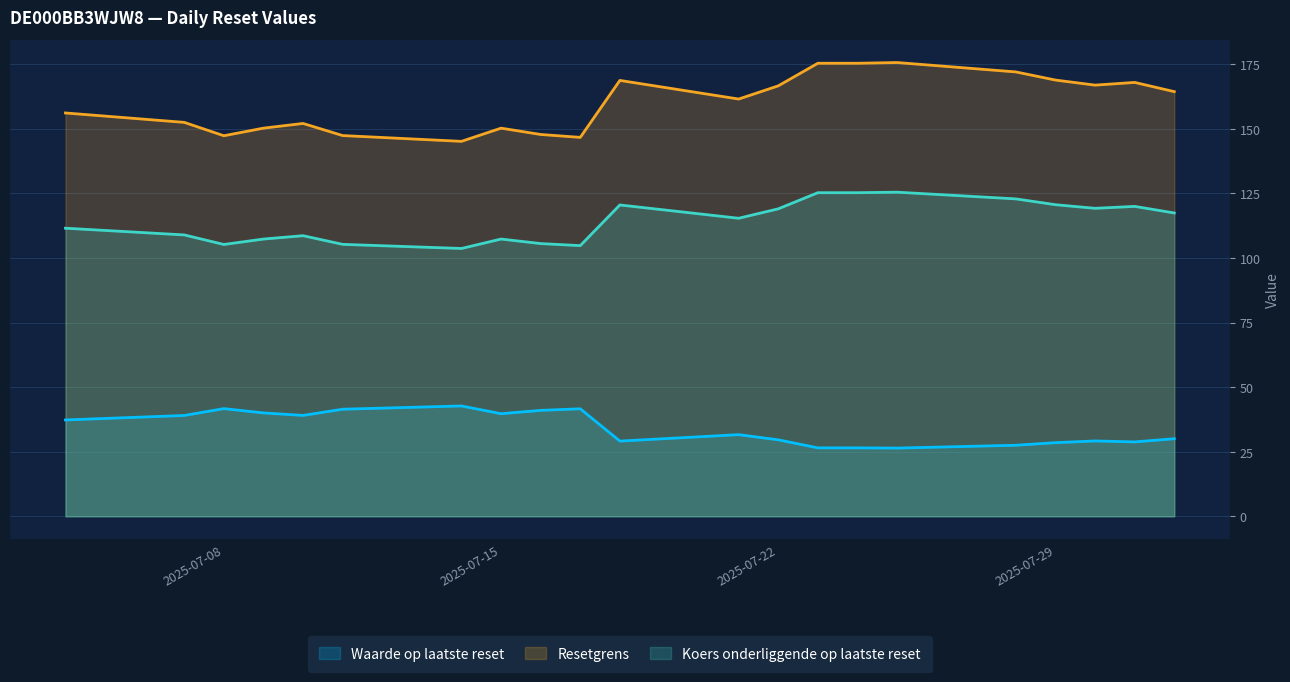

What position from the left is 2025-07-14?

7